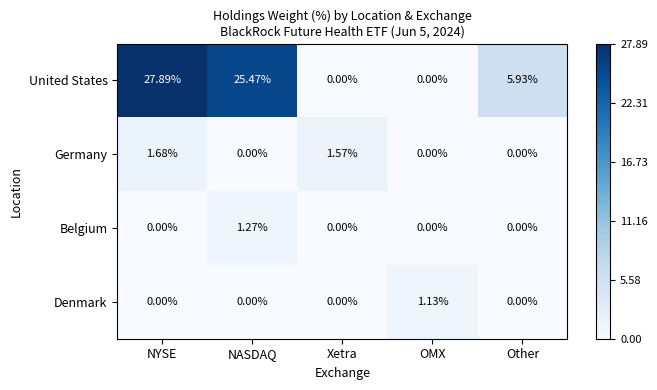

Which series has the widest spread of values?

United States